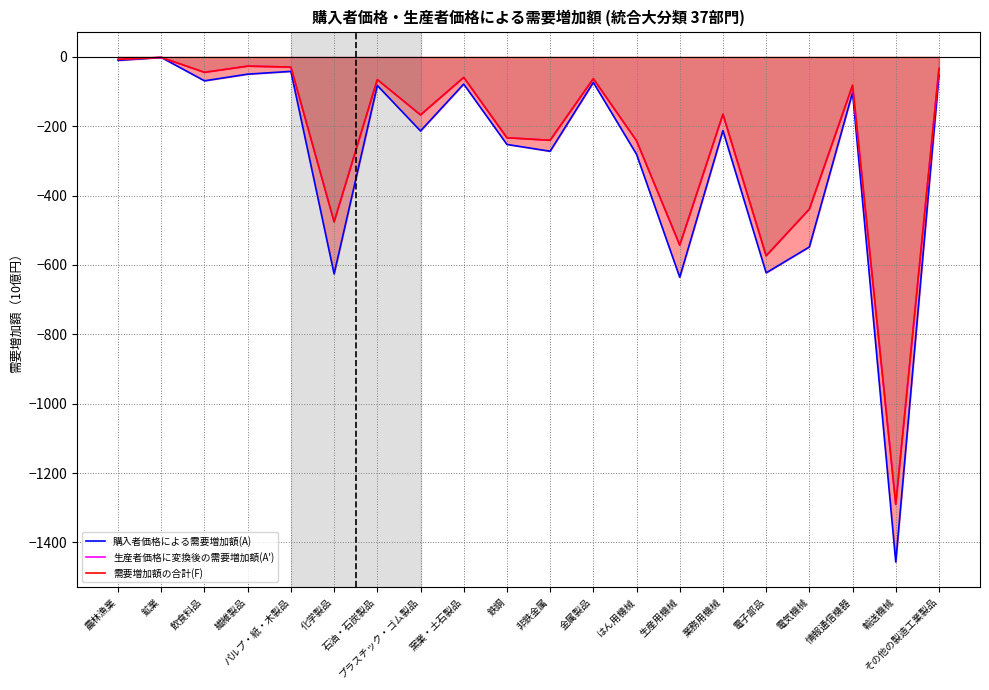

What is the spread (max minus min) of values at 繊維製品?

23.2